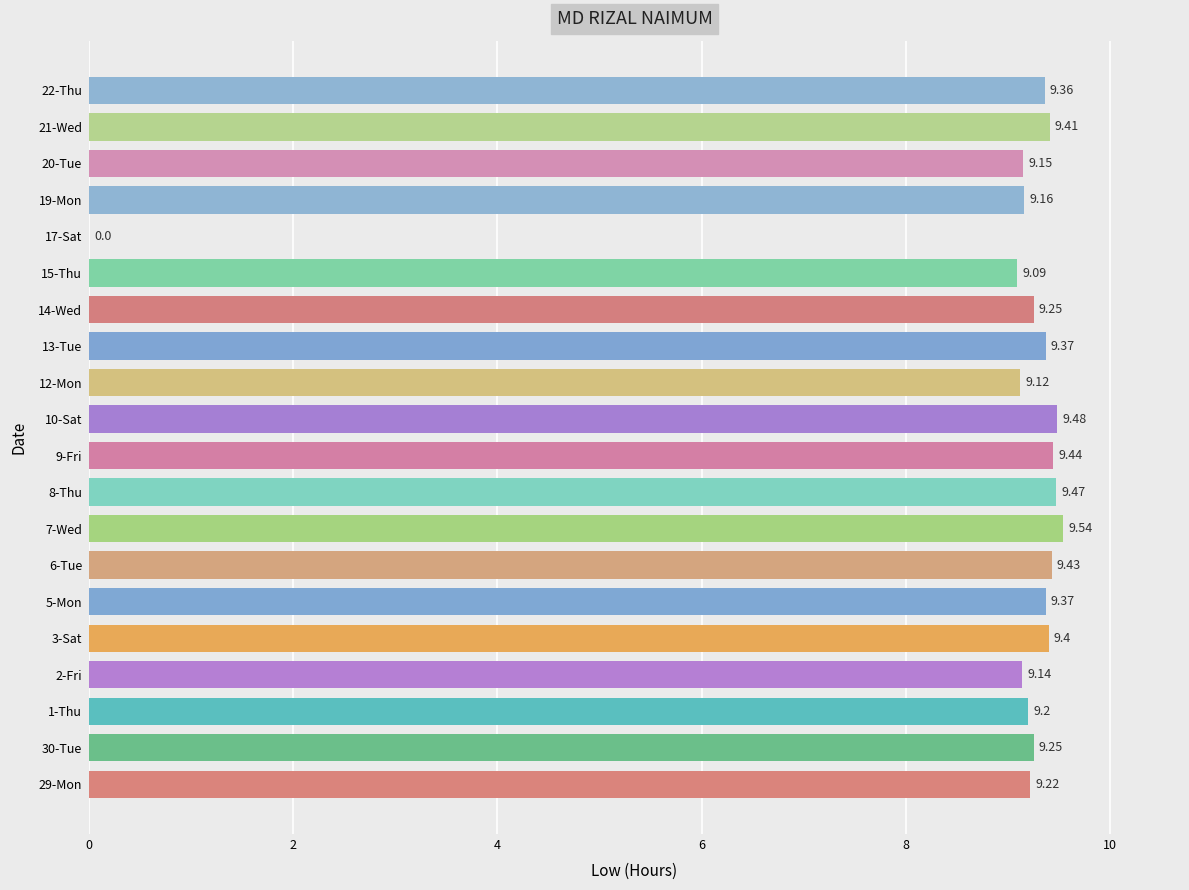

What is the ratio of the value at 21-Wed to the value at 12-Mon?

1.0